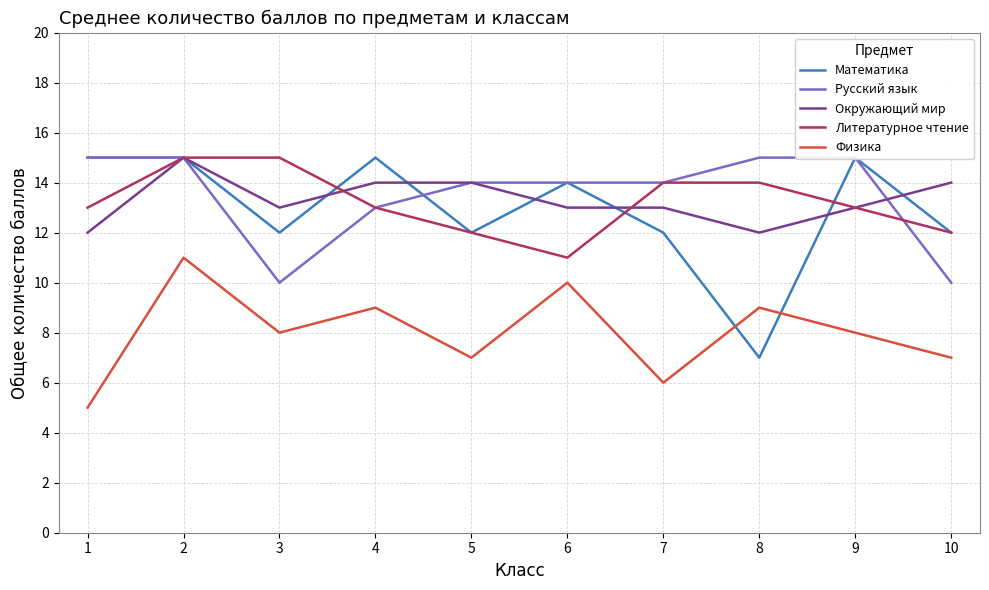

Between which two adjacent categories do Окружающий мир and Русский язык first intersect?

9 and 10